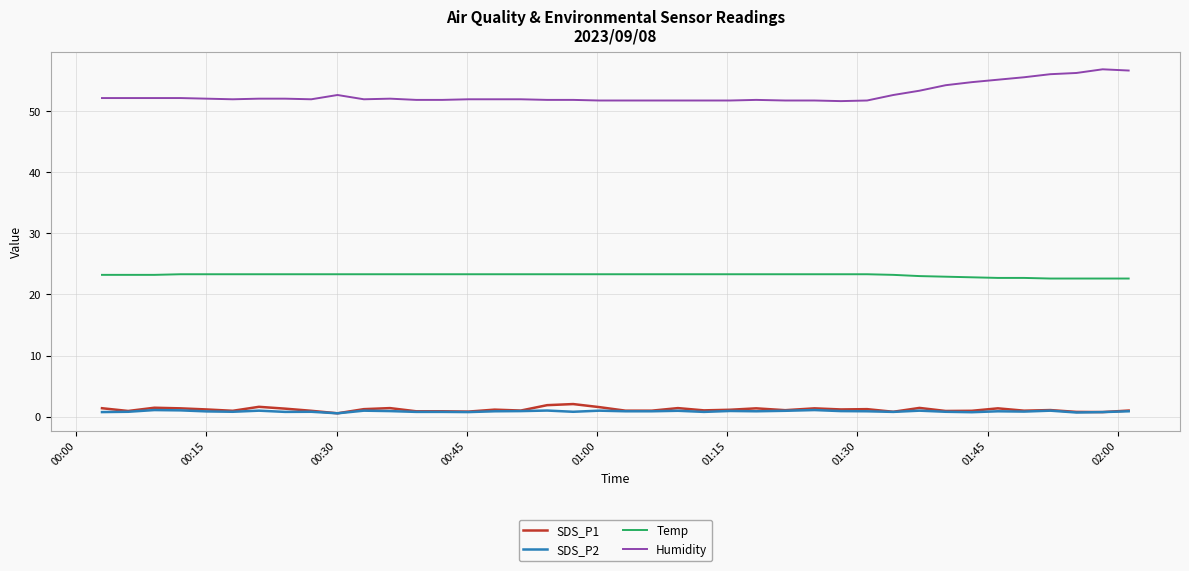

Which series has the largest total across all categories?

Humidity